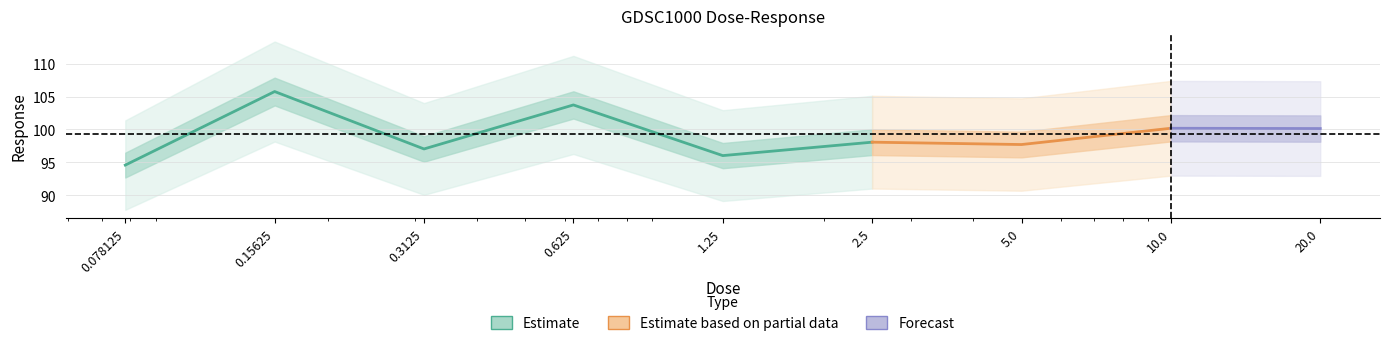

Where does the data first go above 98?

0.15625